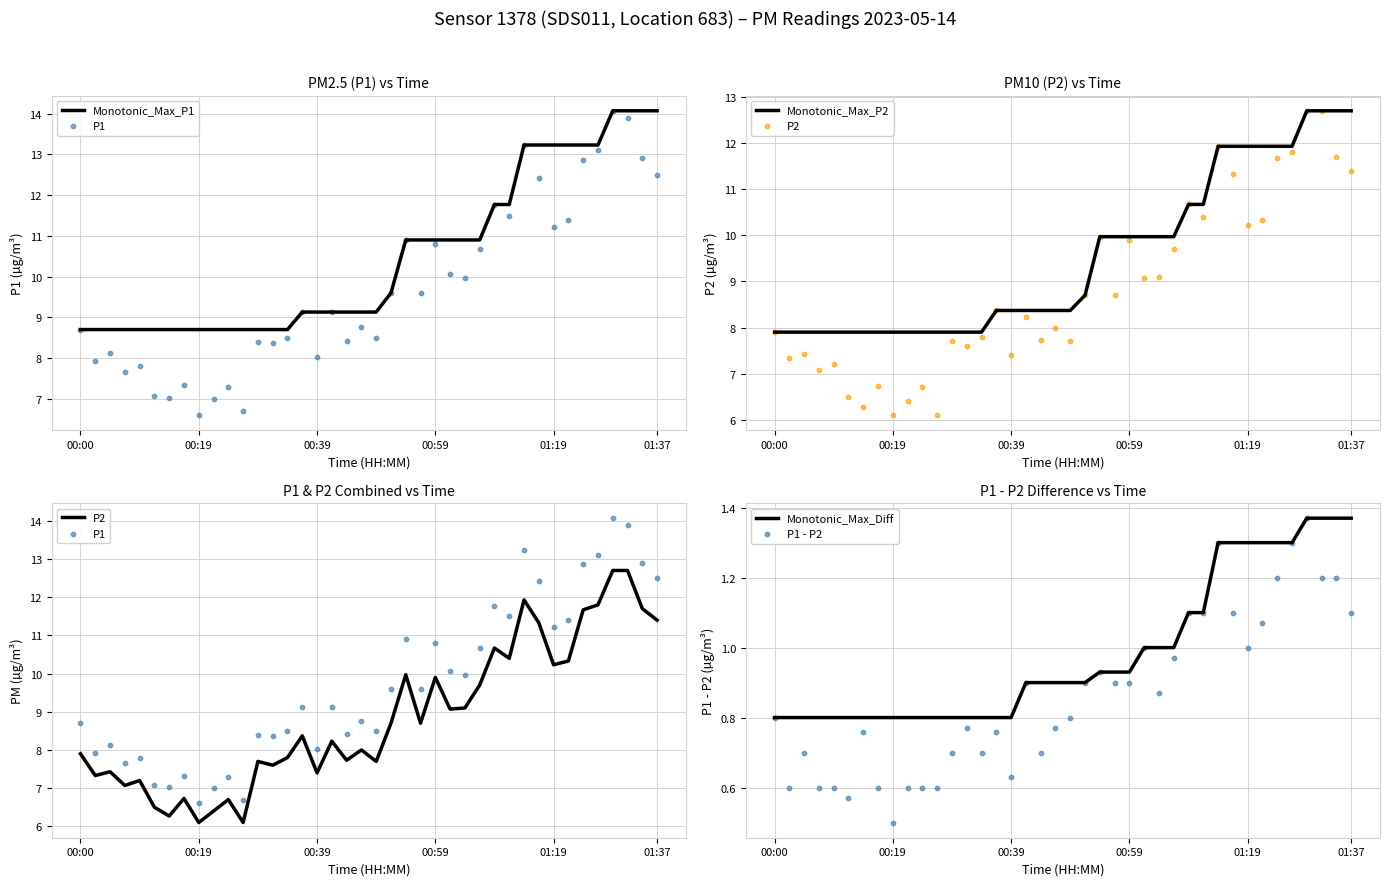

Which series has the largest Y range (max minus min)?

P1